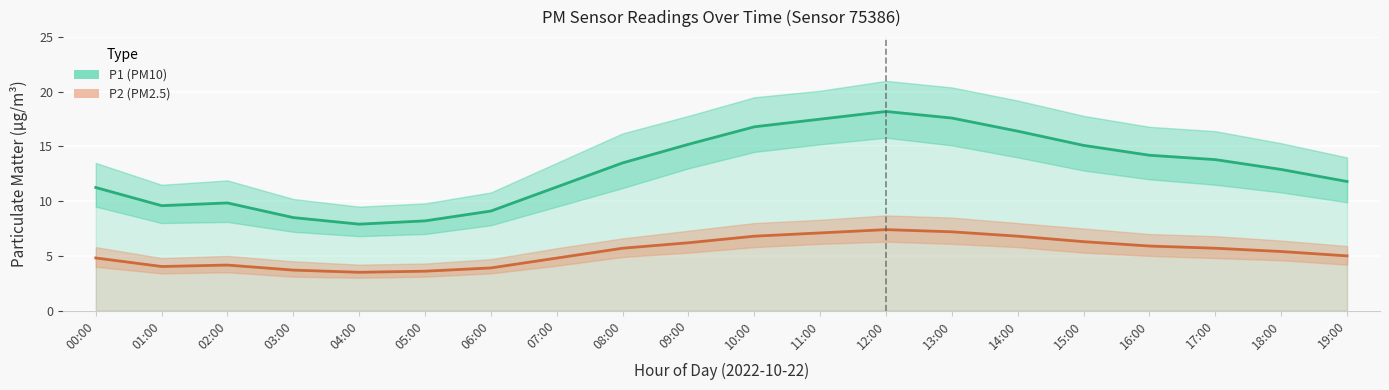

Reading left to right, extract all data points from this chart.

P1 (PM10): 11.2	9.6	9.8	8.5	7.9	8.2	9.1	11.3	13.5	15.2	16.8	17.5	18.2	17.6	16.4	15.1	14.2	13.8	12.9	11.8
P2 (PM2.5): 4.8	4.0	4.2	3.7	3.5	3.6	3.9	4.8	5.7	6.2	6.8	7.1	7.4	7.2	6.8	6.3	5.9	5.7	5.4	5.0